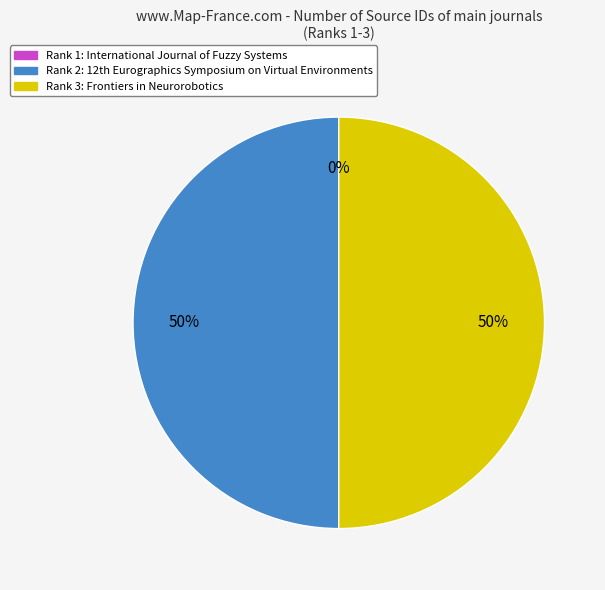

True or false: Rank 3: Frontiers in Neurorobotics accounts for 41% of the total.

False